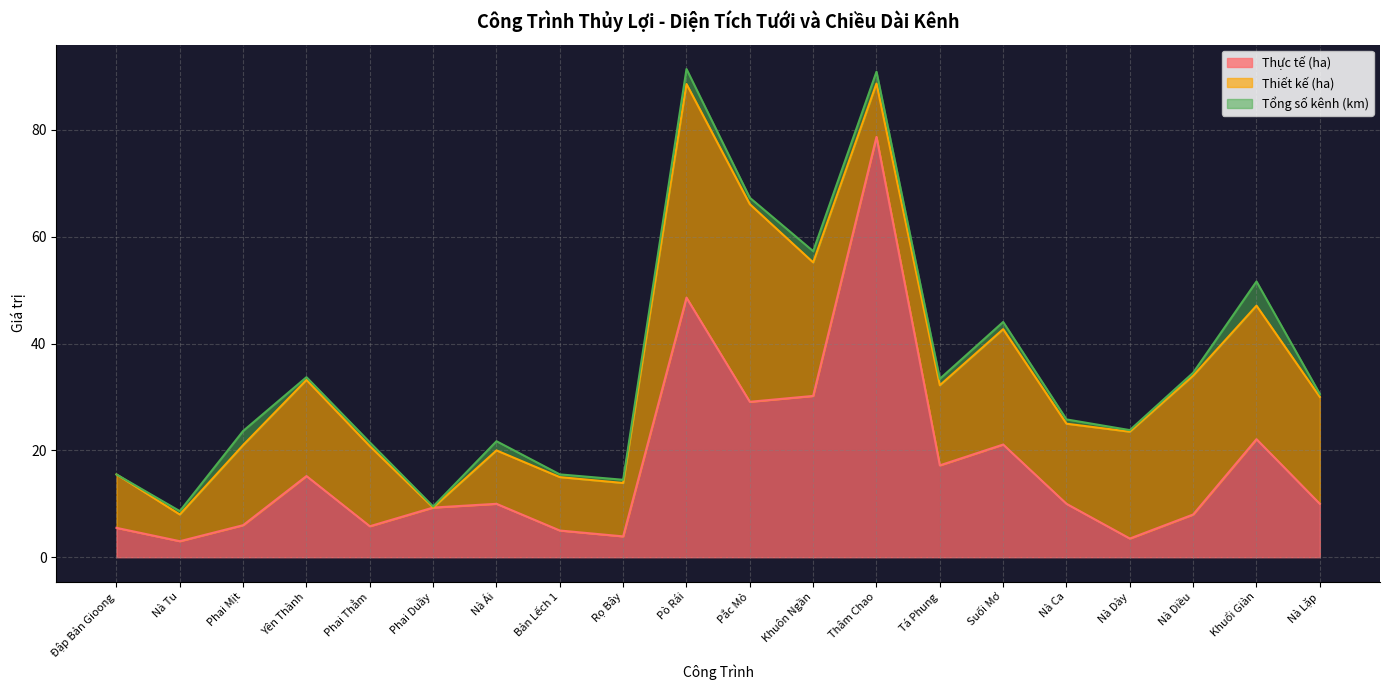

True or false: Tổng số kênh (km) and Thực tế (ha) cross at least once.

False